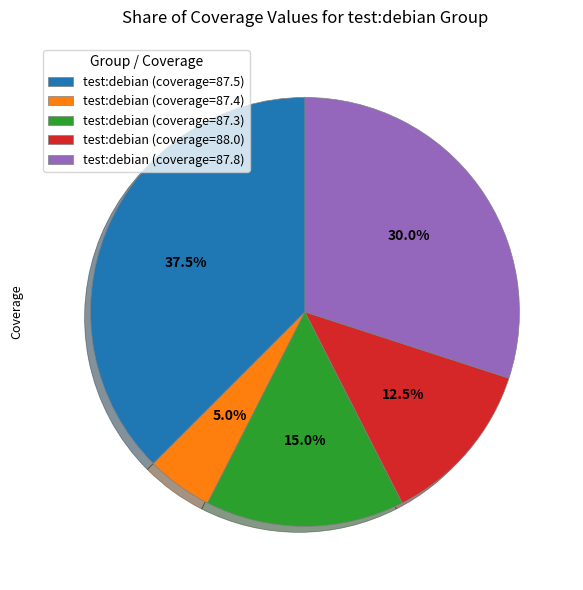

Is there any slice that represents more than half of the pie?

No